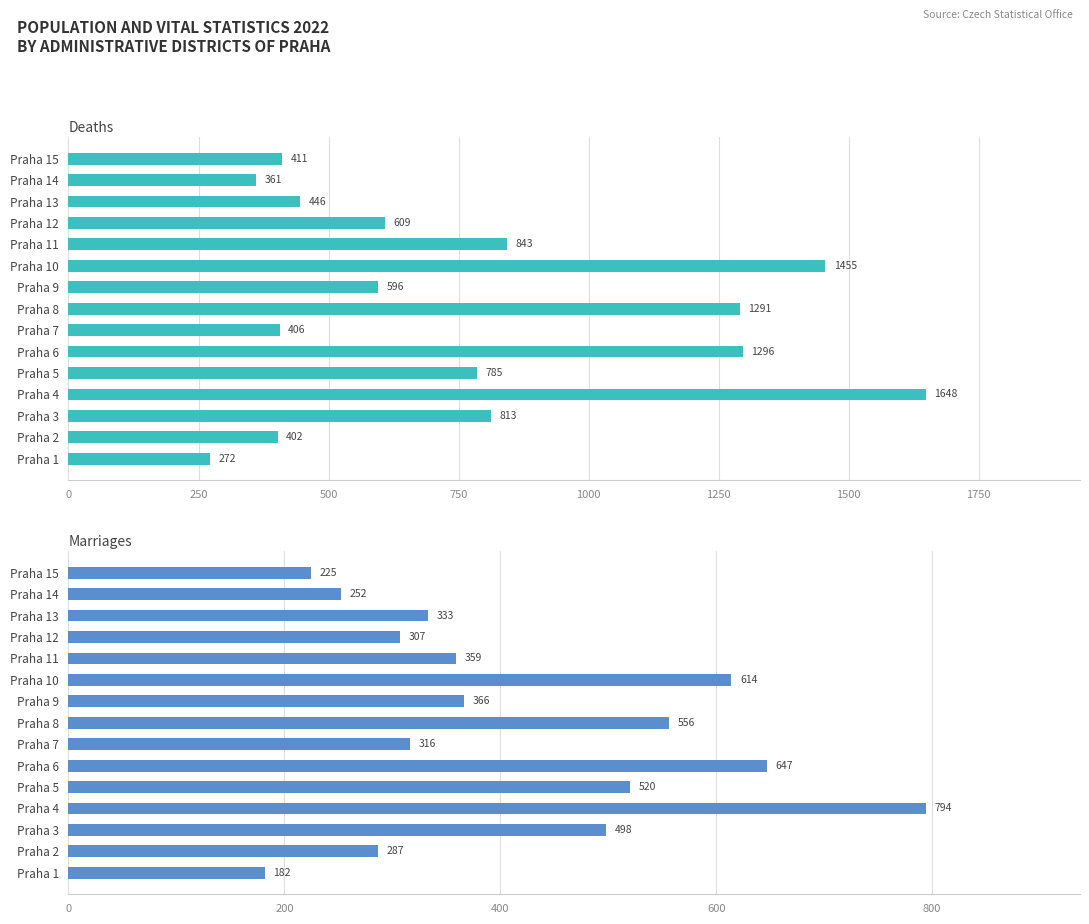

Rank the series by their average value, from highest to lowest.

Deaths, Marriages